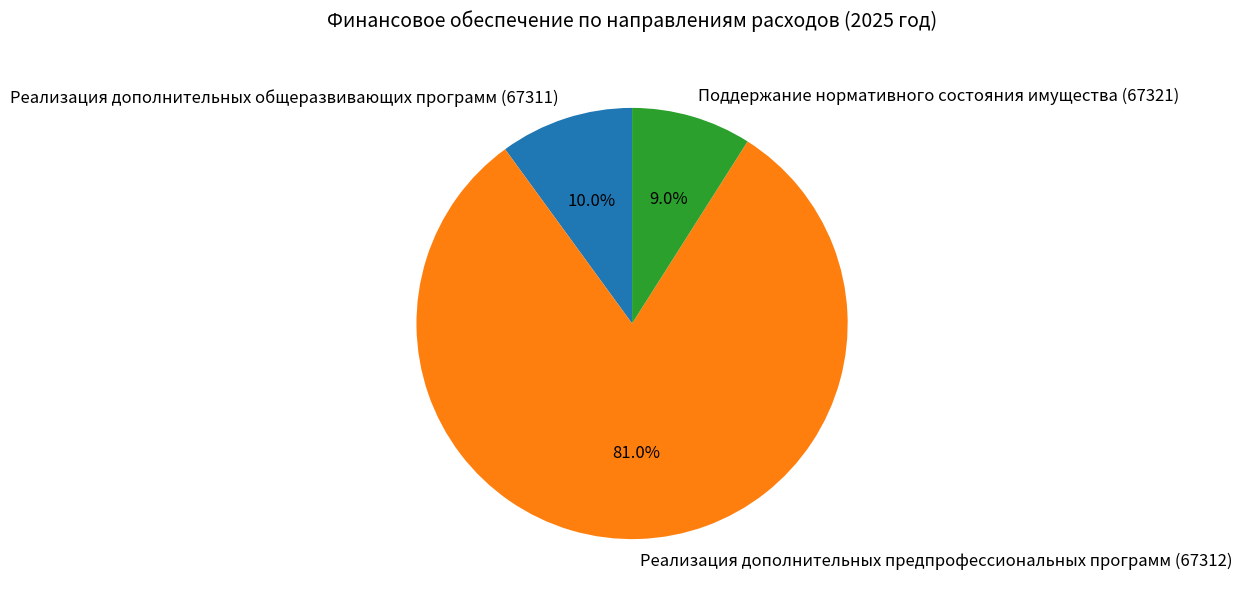

Which slice is the smallest?

Поддержание нормативного состояния имущества (67321)